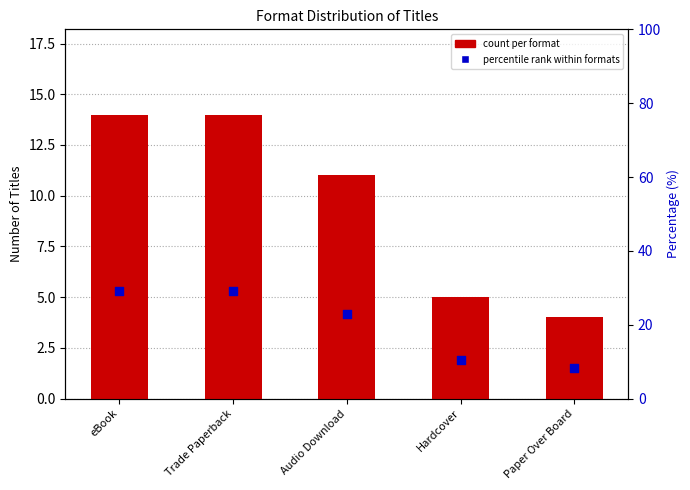

Which series contains the highest Y value?

percentile rank within formats